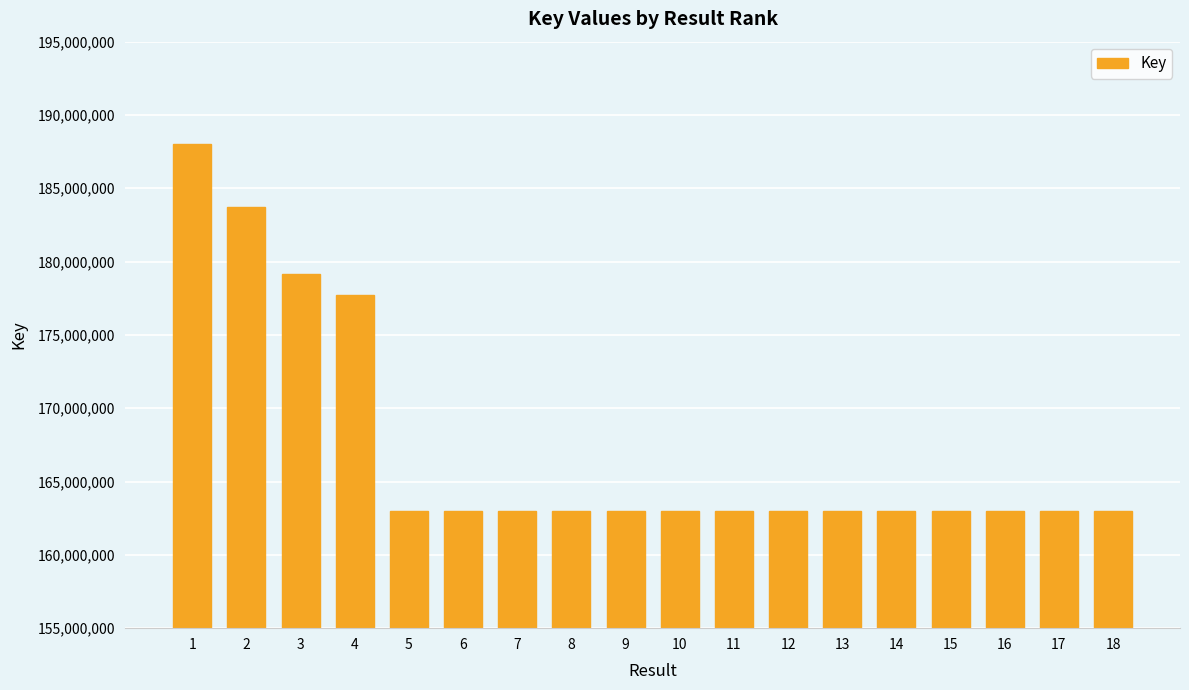

How many bars are there in total?

18